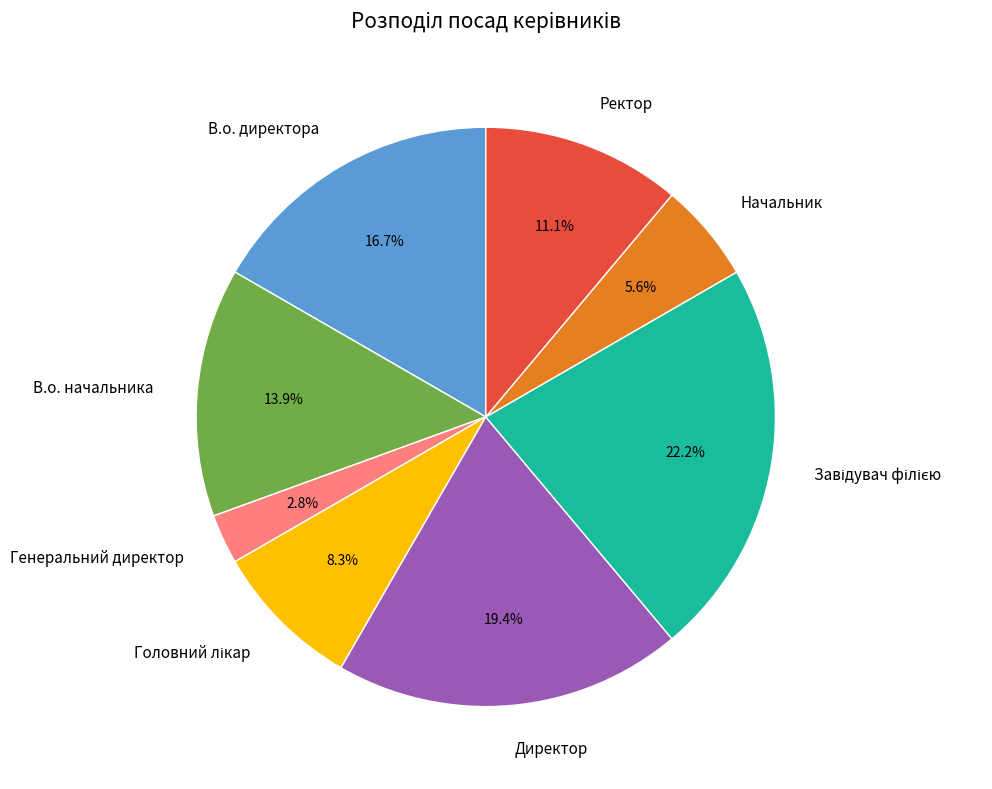

The Ректор slice represents 1% of the pie. True or false?

False